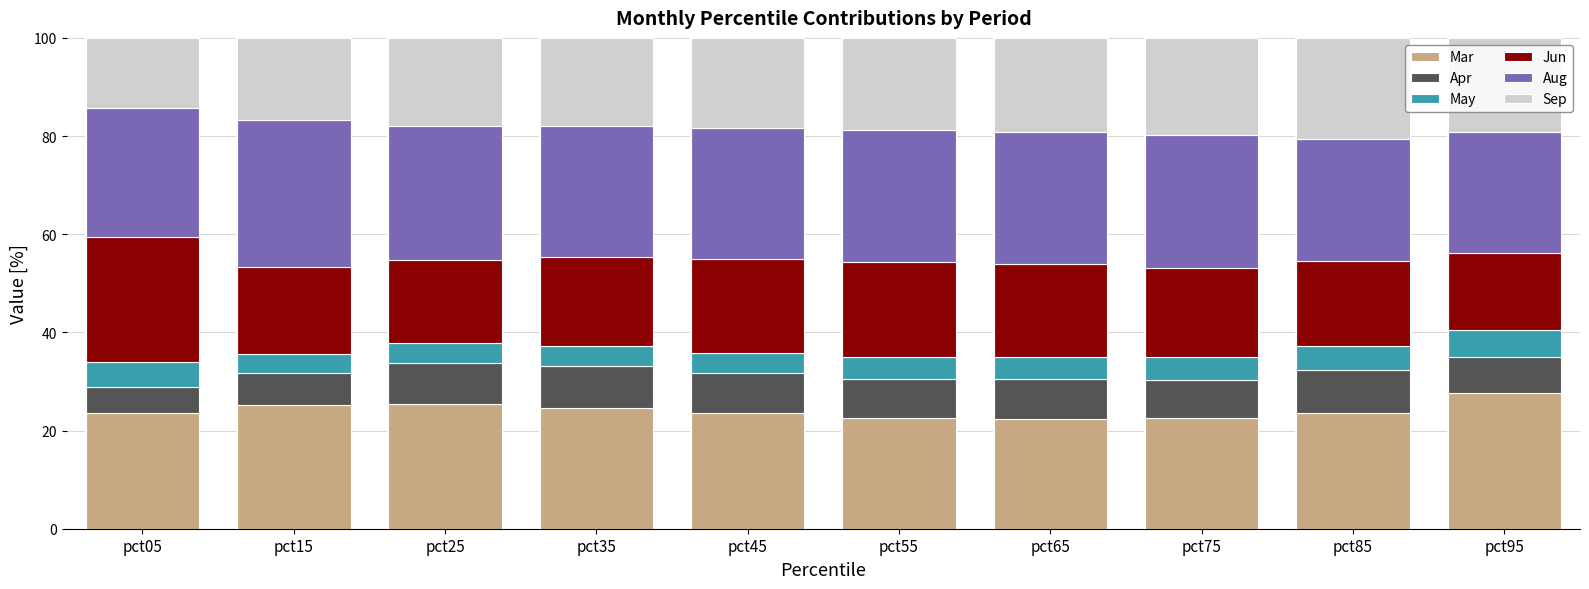

What is the maximum value for Mar?

27.7